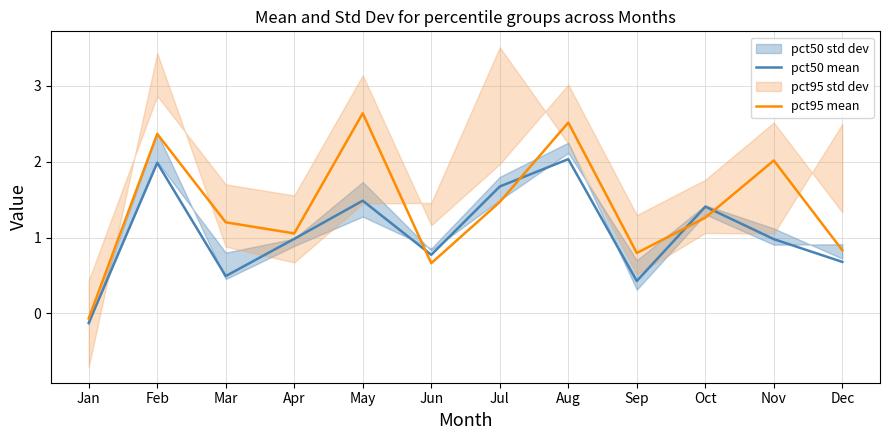

Which category has the highest value across all series?

May